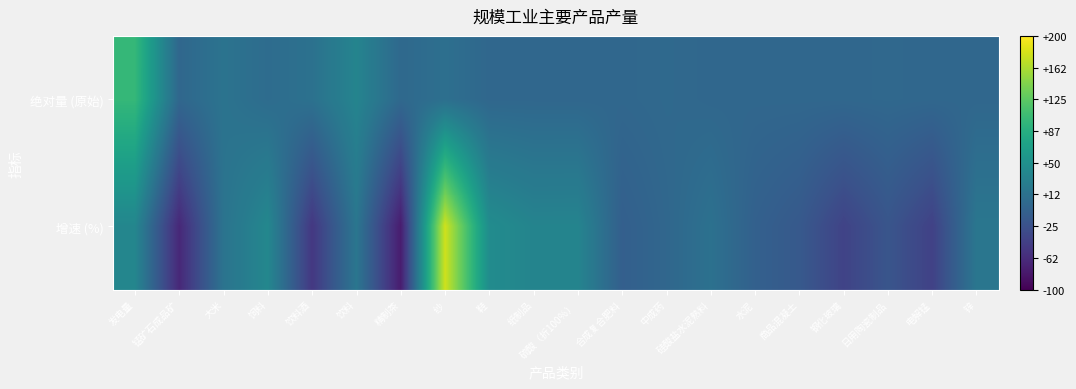

Count the number of categories in the chart.

20